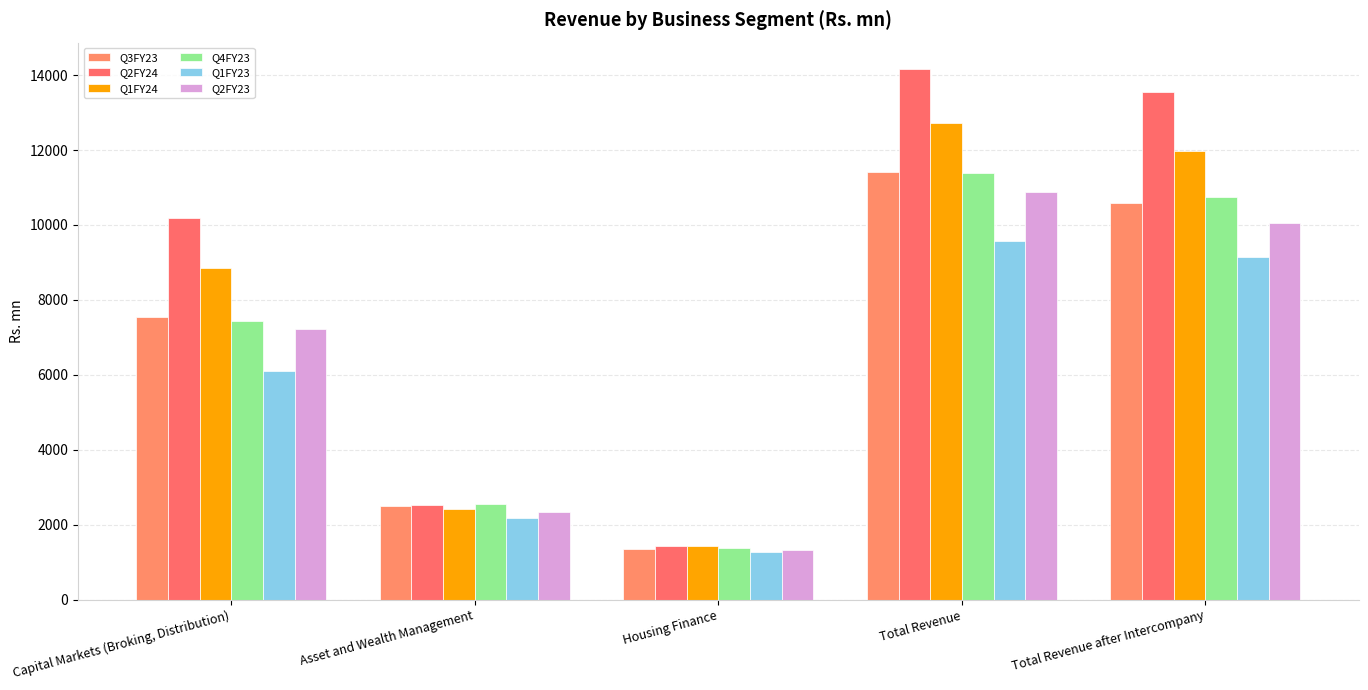

What position from the right is Total Revenue after Intercompany?

1